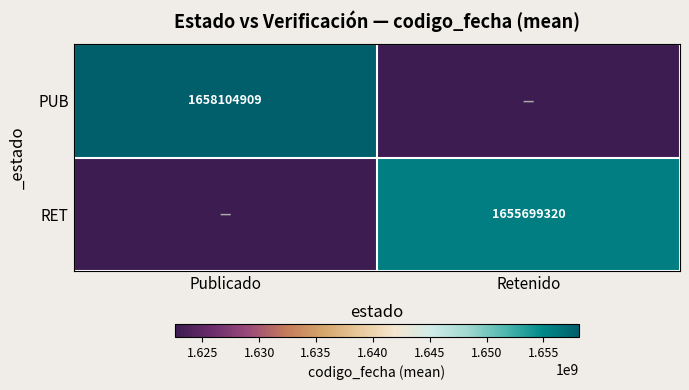

Is it true that PUB equals 2296804615 at Publicado?

False